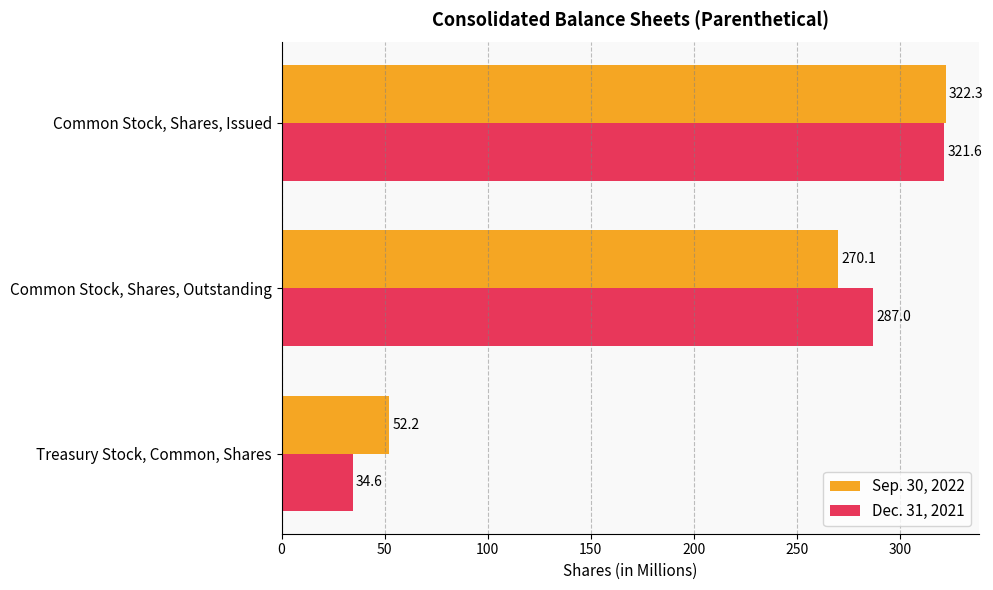

Rank the series by their average value, from lowest to highest.

Dec. 31, 2021, Sep. 30, 2022